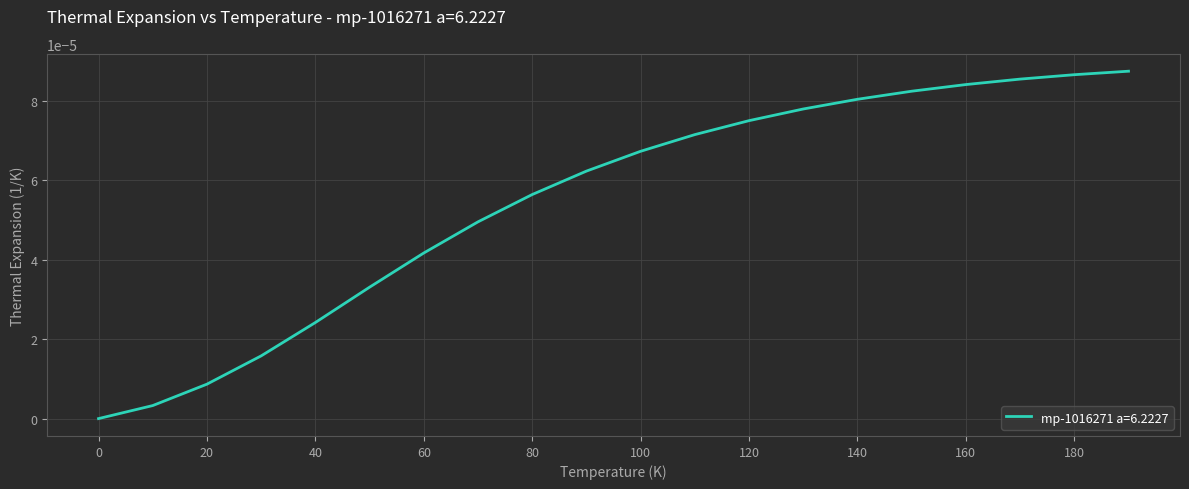

Count the number of categories in the chart.

20